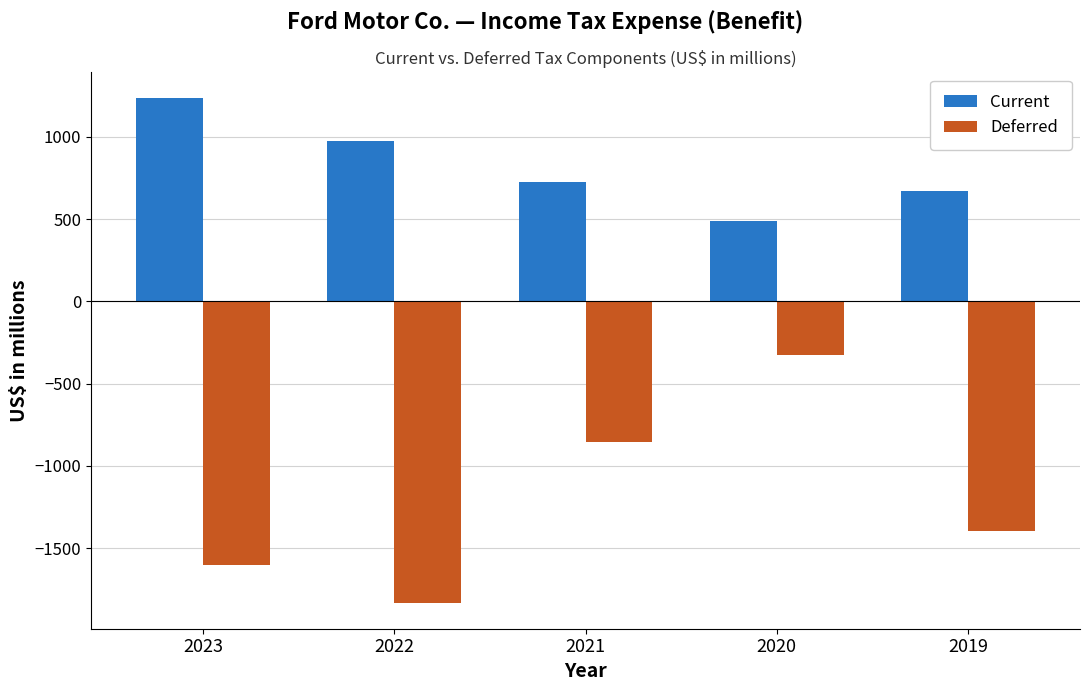

What is the maximum value for Current?

1239